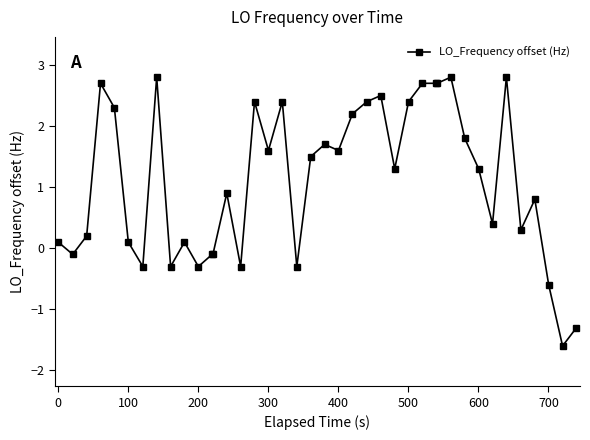

Count the number of values greater than 1.

21